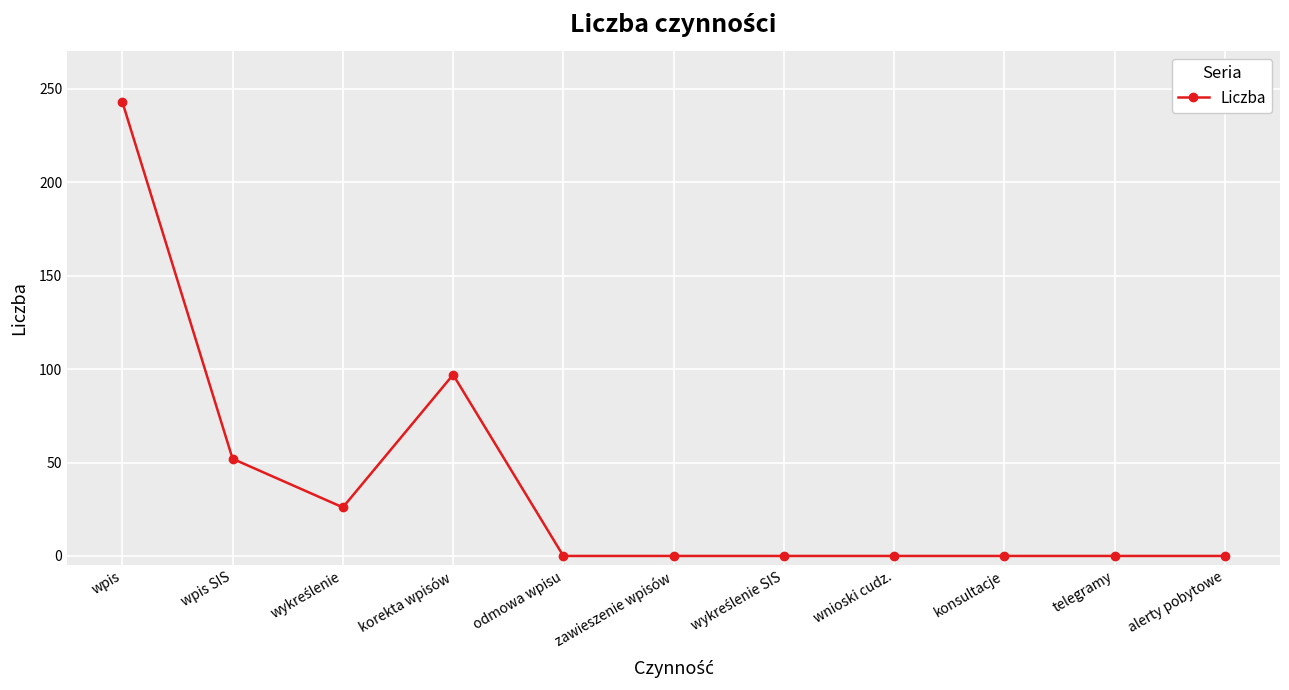

What is the average value?

38